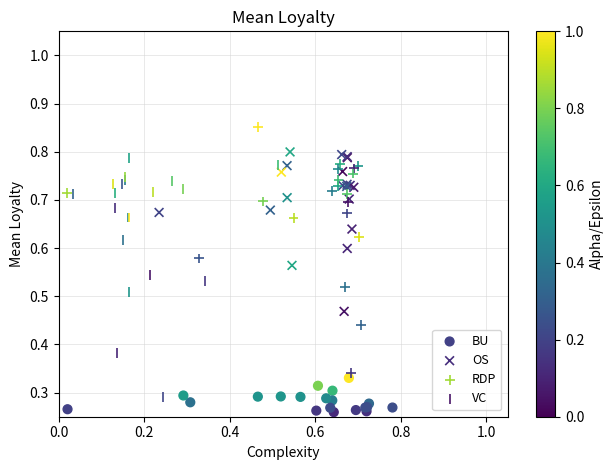

Which series reaches the minimum Y coordinate?

BU